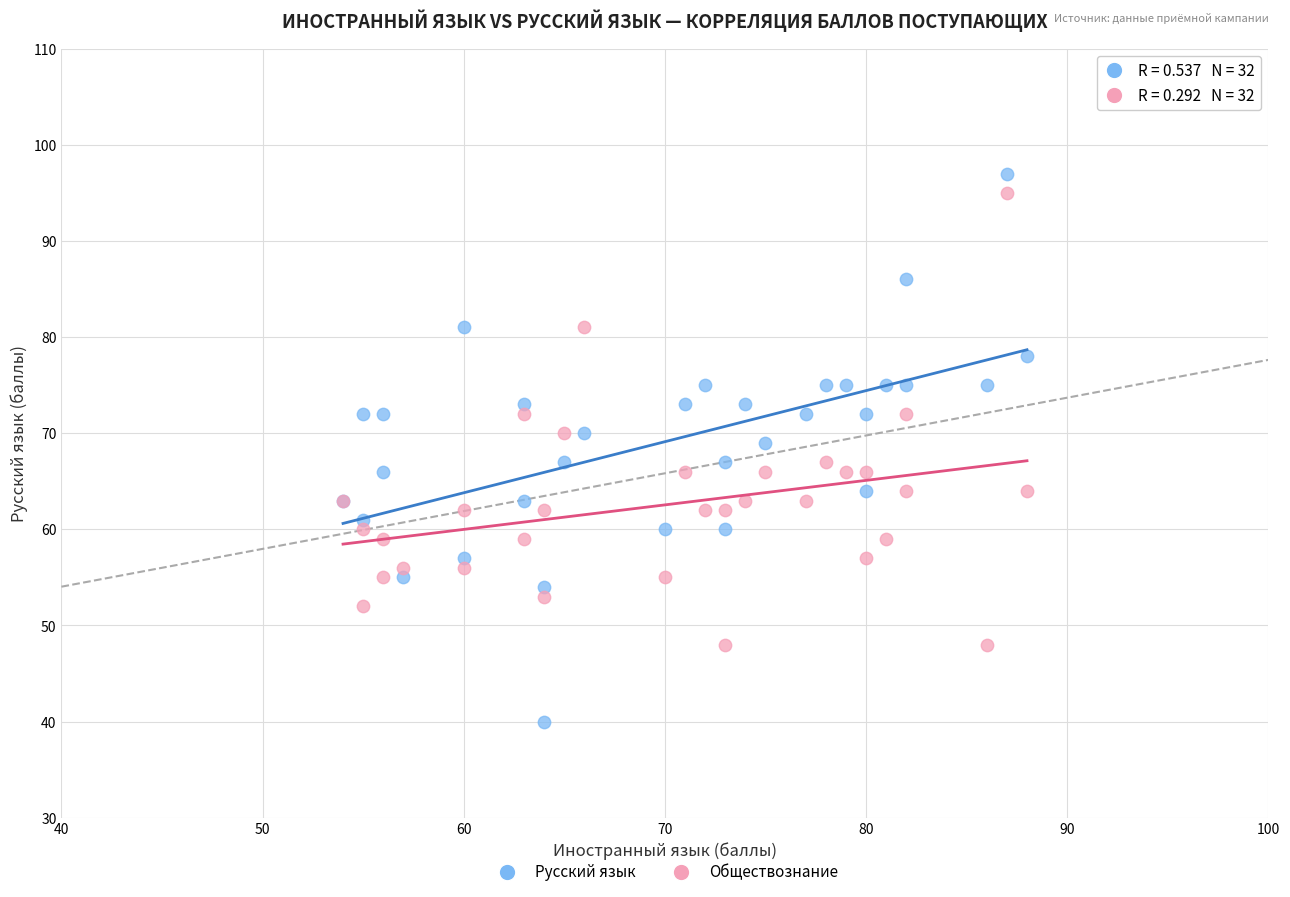

Which series reaches the minimum Y coordinate?

Русский язык